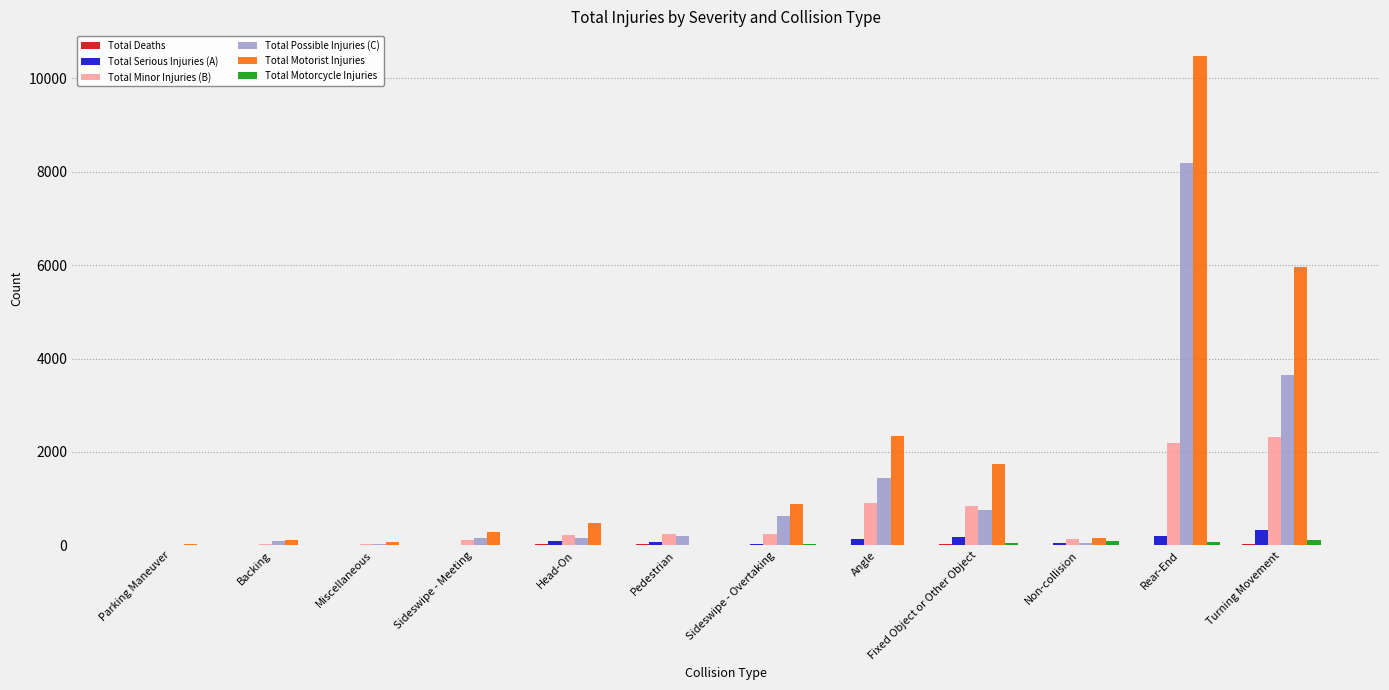

At which category is the sum across all series the highest?

Rear-End